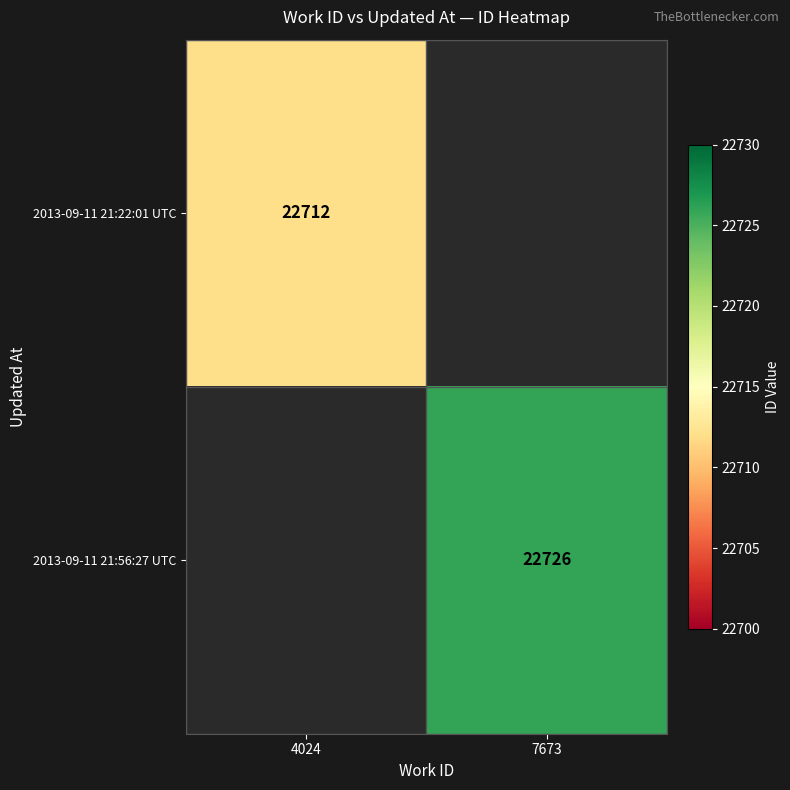

At which category does the chart reach its peak across all series?

7673